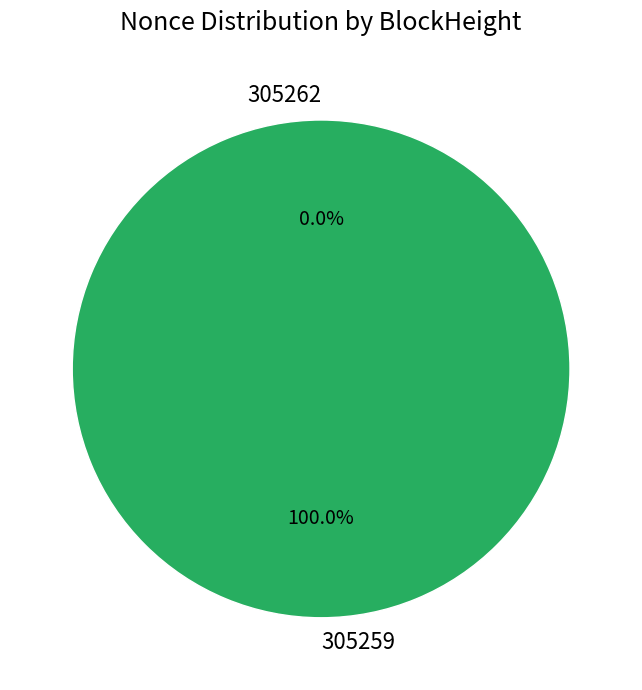

Is there a majority slice in this chart?

Yes